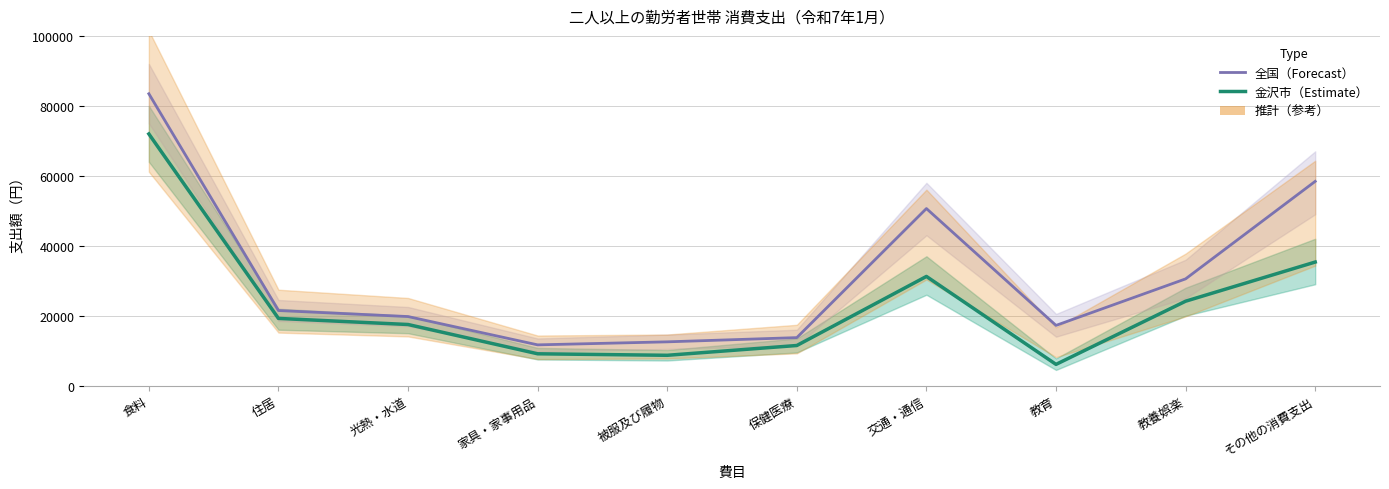

In 全国（Forecast）, how many points are higher than both neighbors (excluding endpoints)?

1